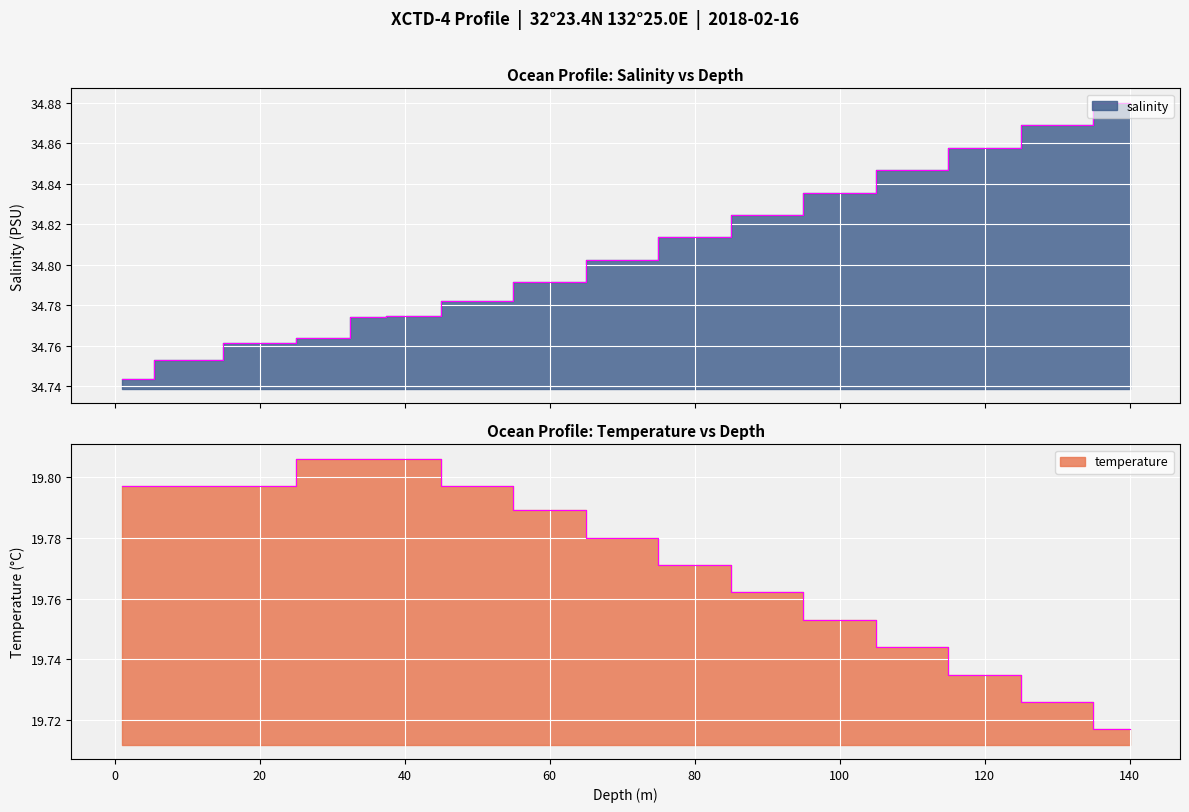

What is the difference between the temperature values at 140 and 1?

0.1